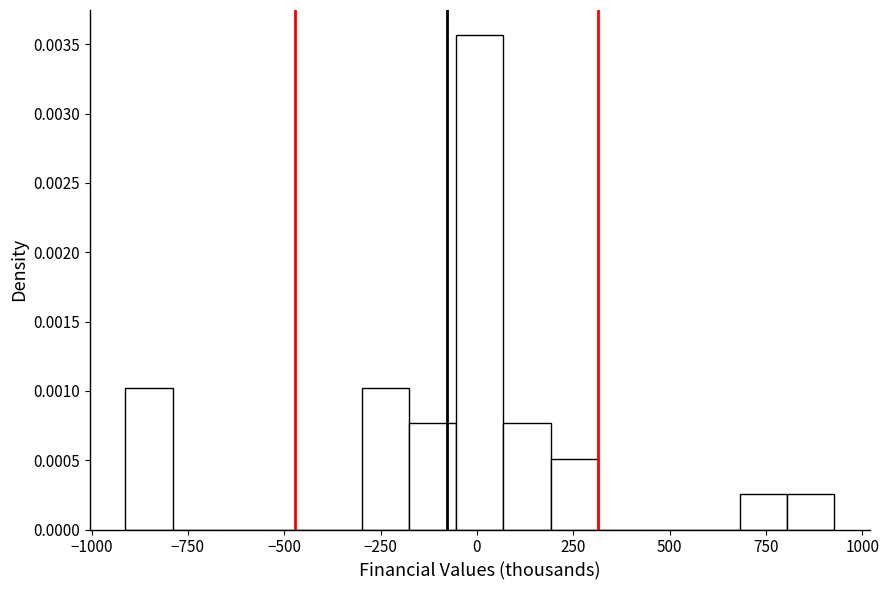

Read against the x-axis, roughly where is the centre of the tallest bar?

0